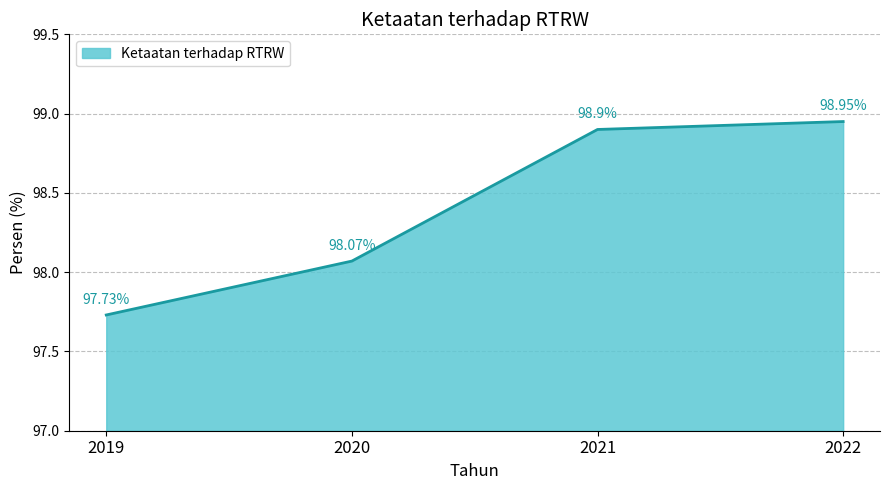

List the labels in order of value, largest first.

2022, 2021, 2020, 2019